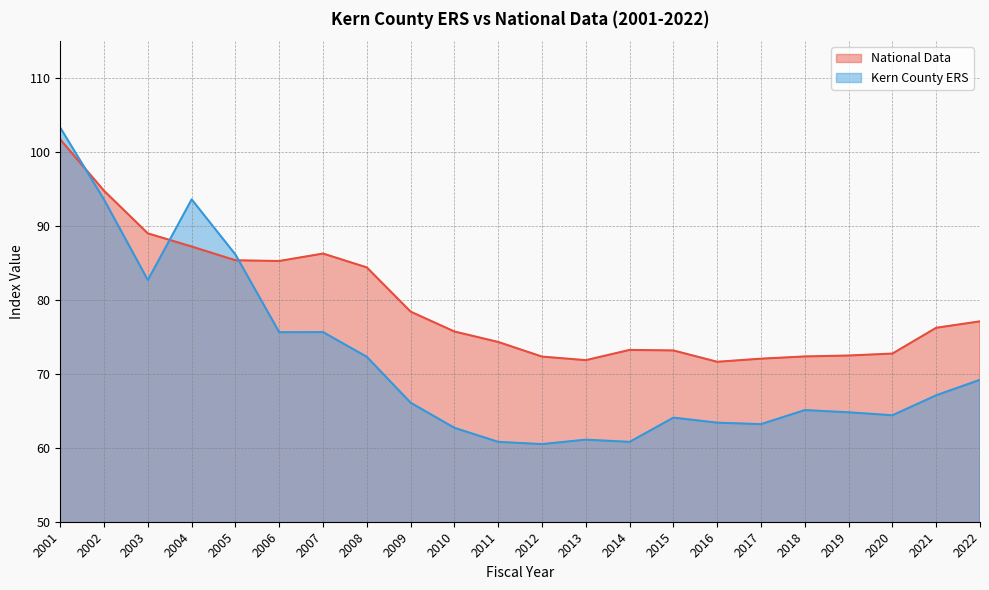

What value does the National Data series have at 2021?

76.2